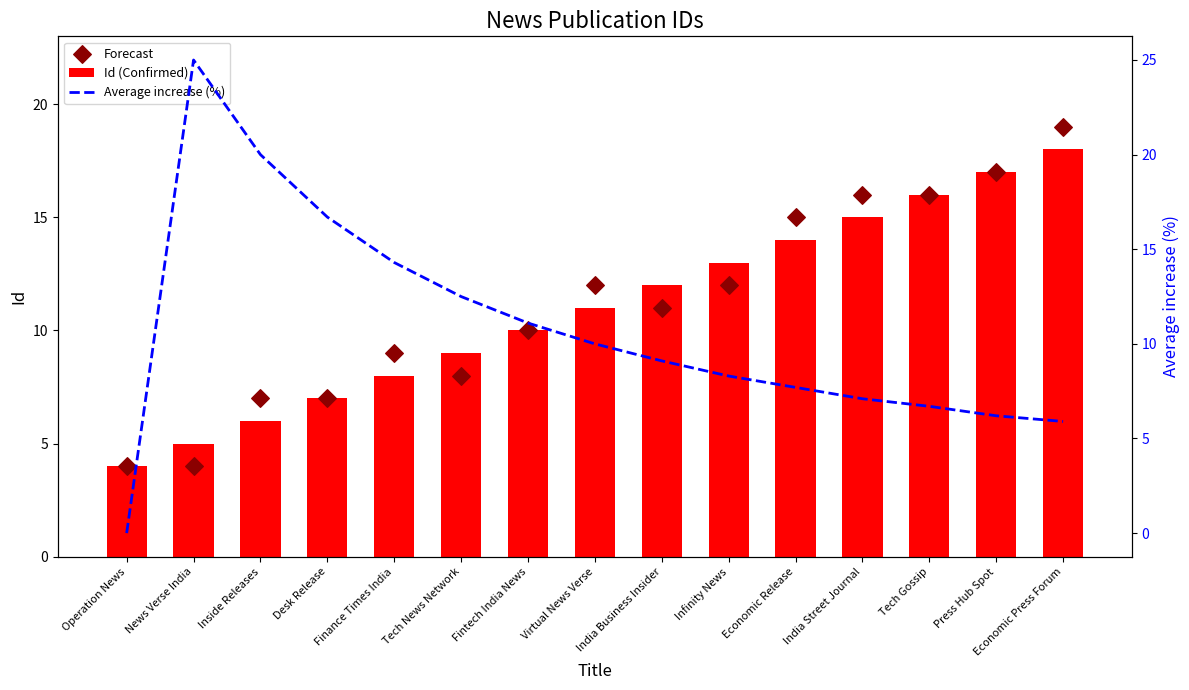

Which series has the widest spread of Y values?

Average increase (%)